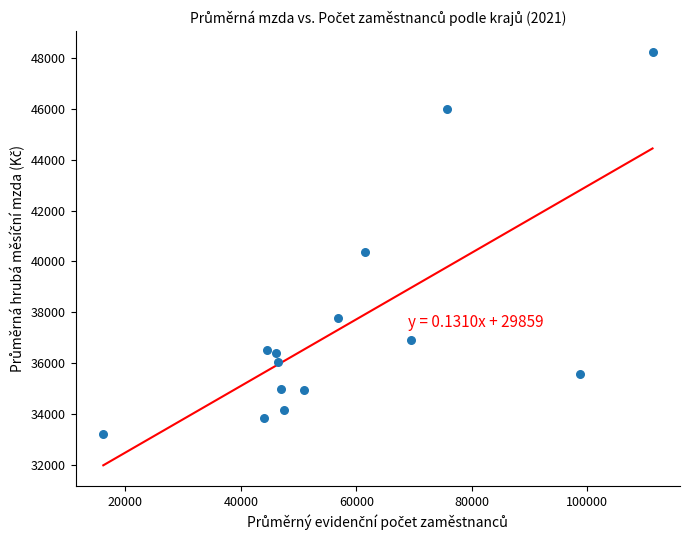

What is the range of Y values (max minus min)?

15028